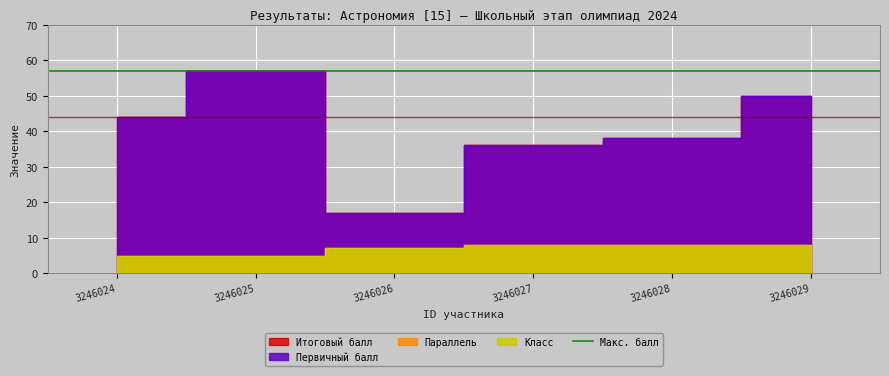

At 3246025, list the series in order from largest to smallest.

Итоговый балл, Первичный балл, Параллель, Класс